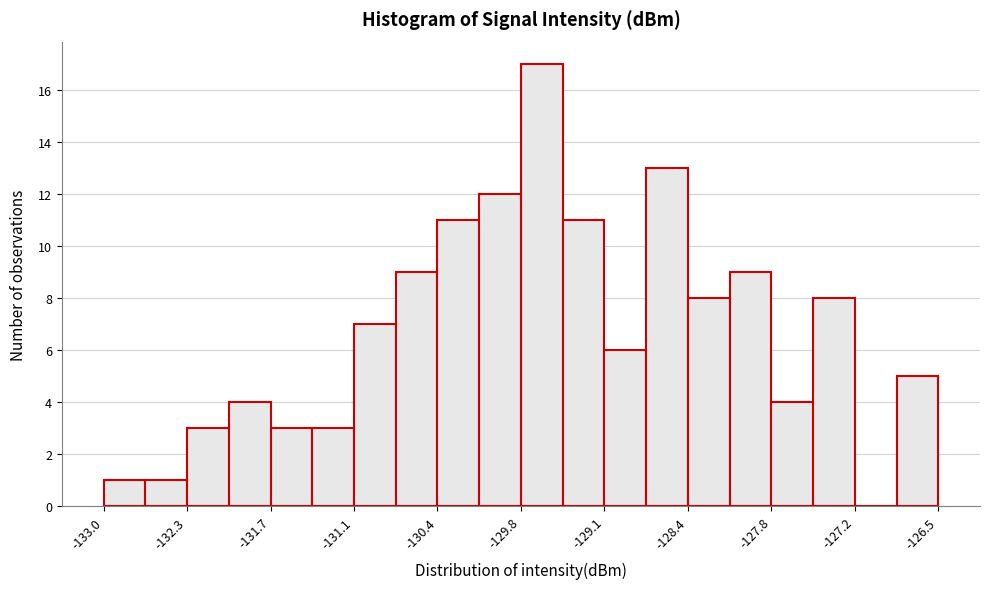

Around what value on the x-axis is the tallest bar? Give the approximate position of its centre, as read against the axis.

-129.6